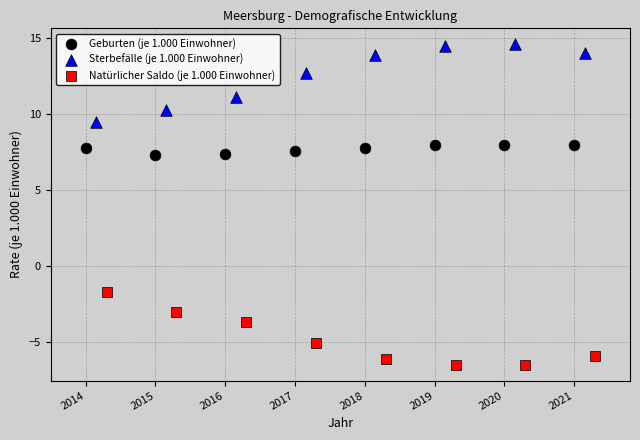

Which series contains the highest Y value?

Sterbefälle (je 1.000 Einwohner)